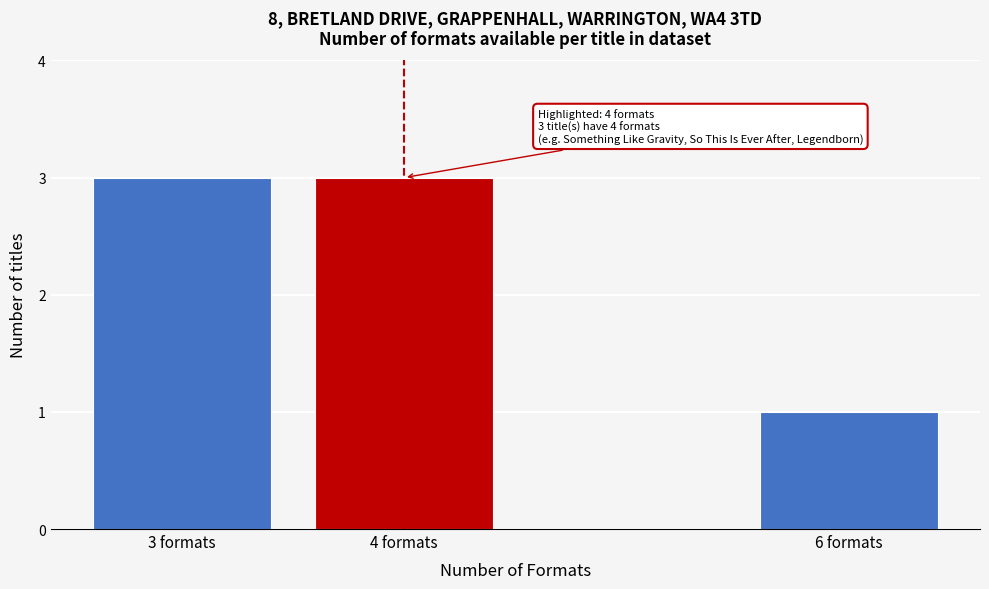

Reading right to left, what are all the values shown in this chart?

1	3	3